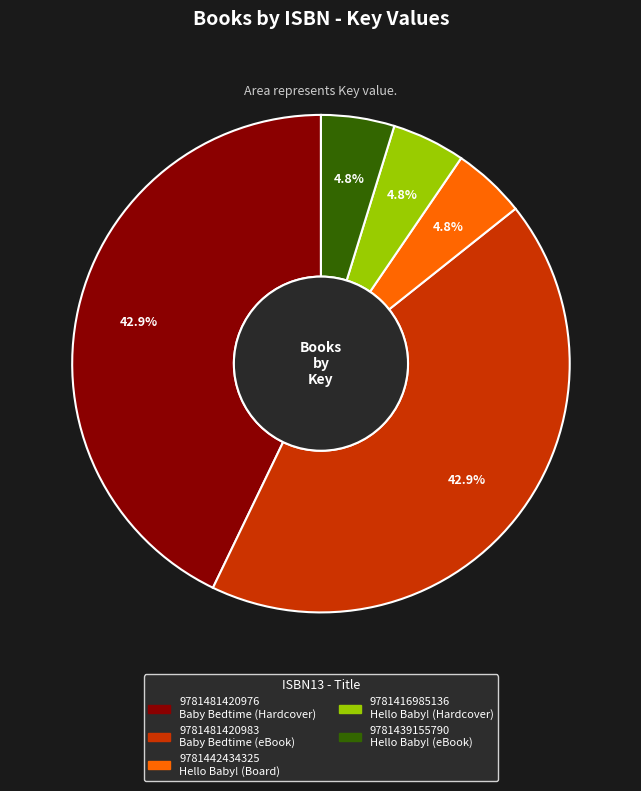

Which has a higher value, 9781416985136 or 9781481420976?

9781481420976